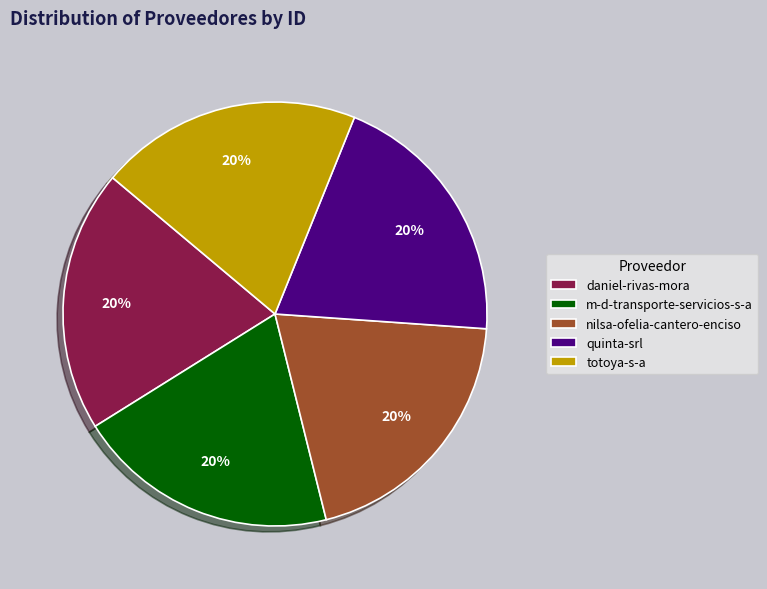

To the nearest percent, what is the combined percentage of totoya-s-a and m-d-transporte-servicios-s-a?

40%